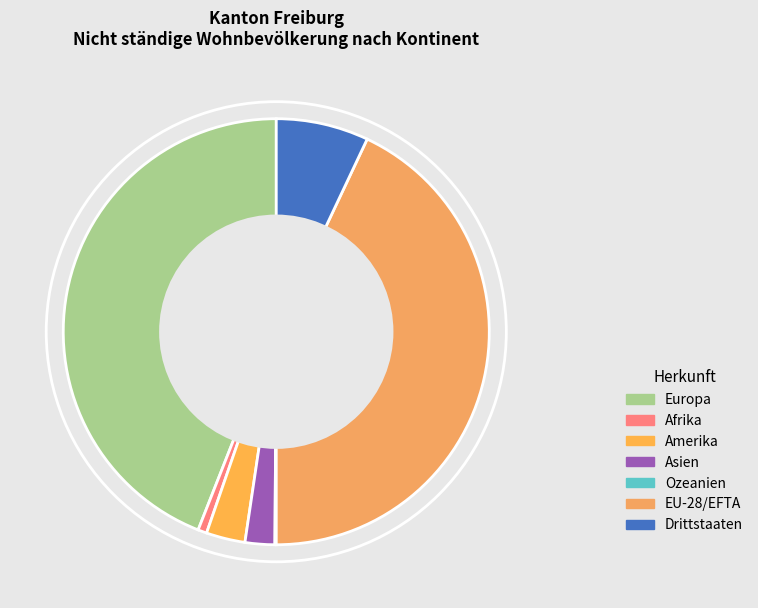

To the nearest percent, what is the average slice percentage?

14%